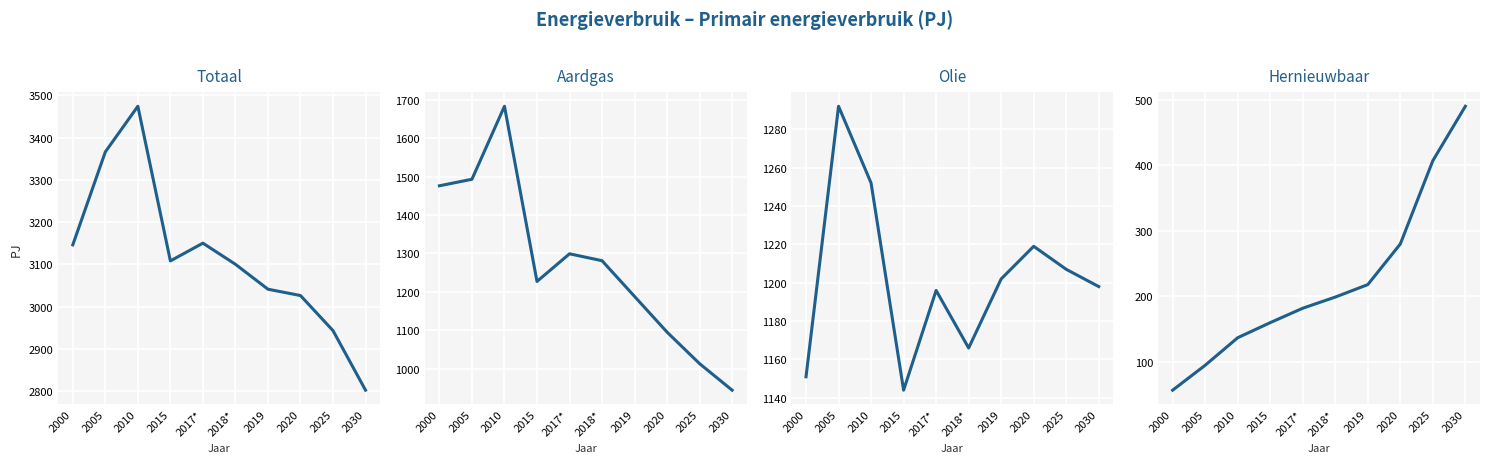

At 2005, list the series in order from largest to smallest.

Totaal, Aardgas, Olie, Hernieuwbaar